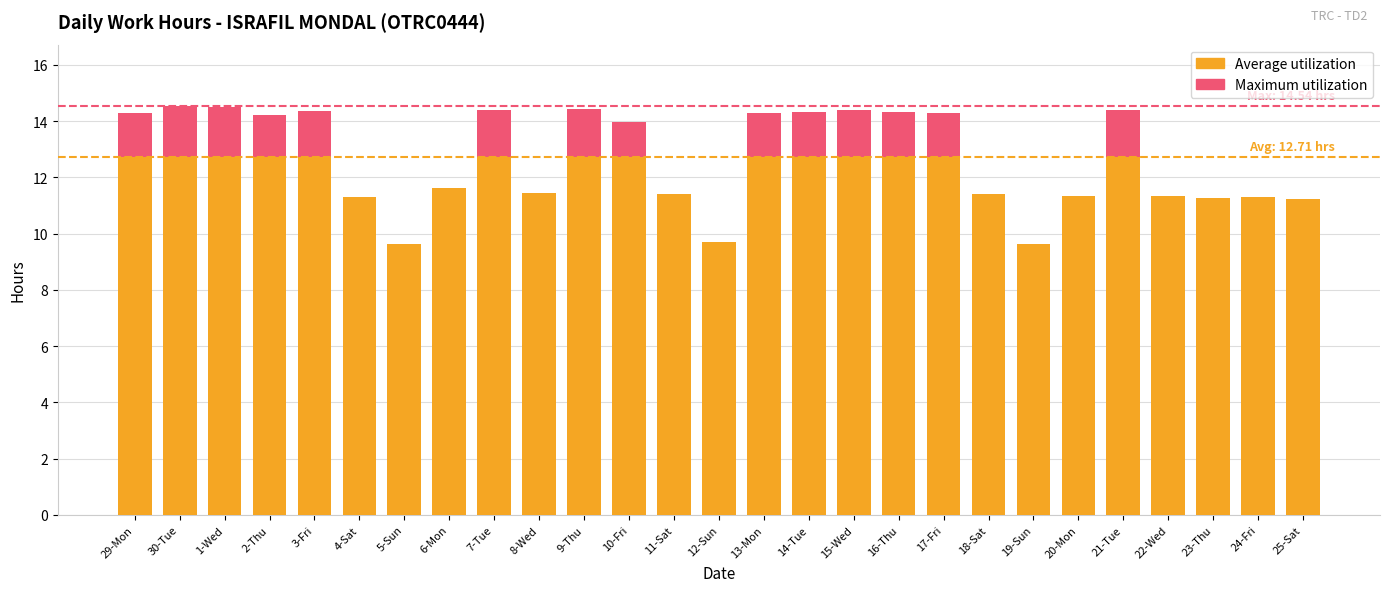

What is the total value across all series at 22-Wed?

11.3